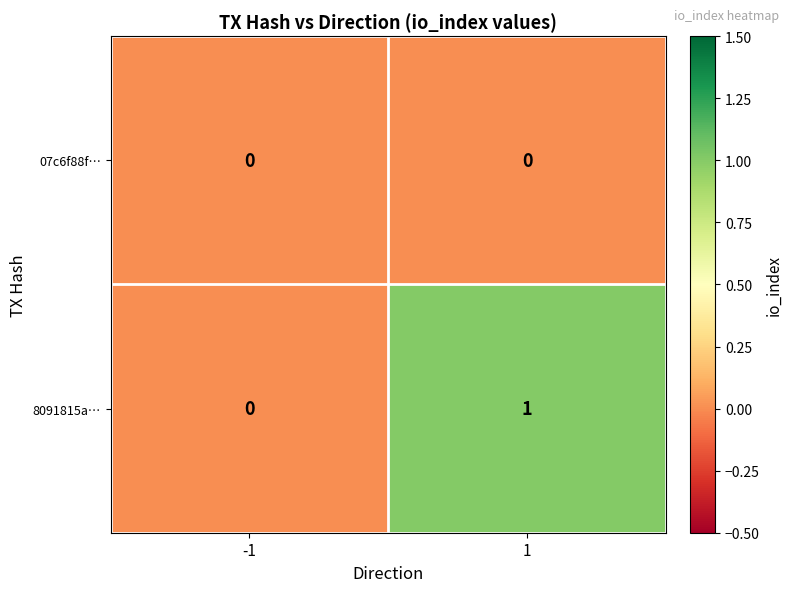

The 8091815a… series shows 1 at 1. True or false?

True